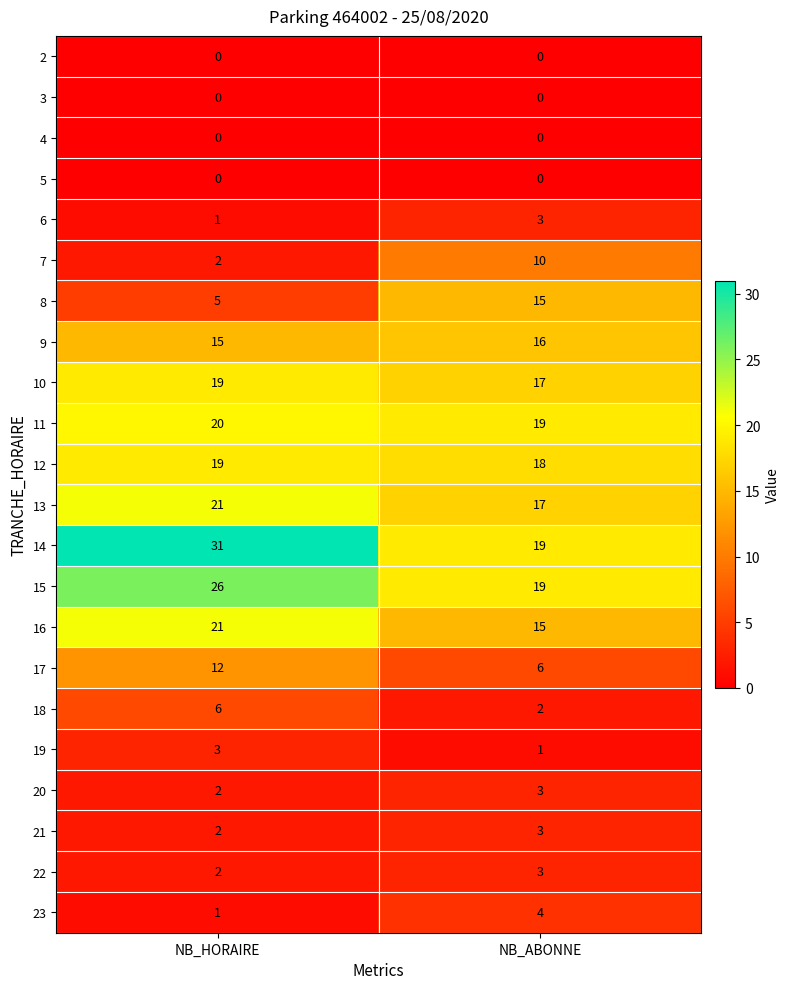

The 14 series shows 19 at NB_ABONNE. True or false?

True